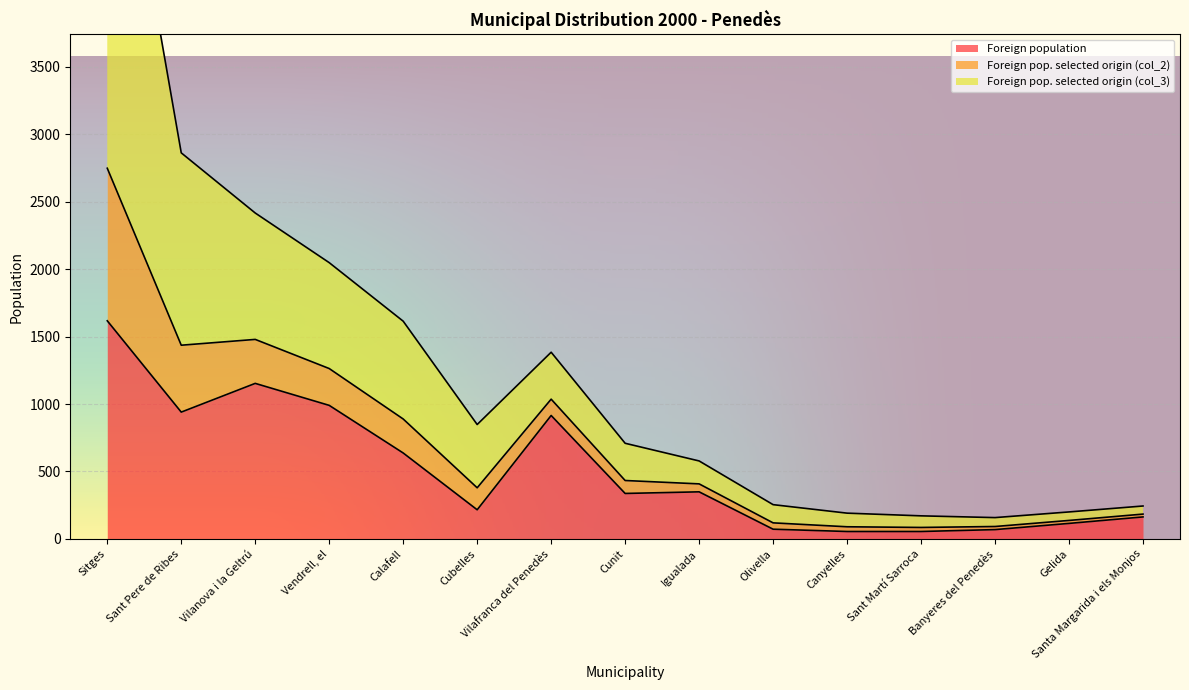

At which label does Foreign population reach its minimum?

Canyelles